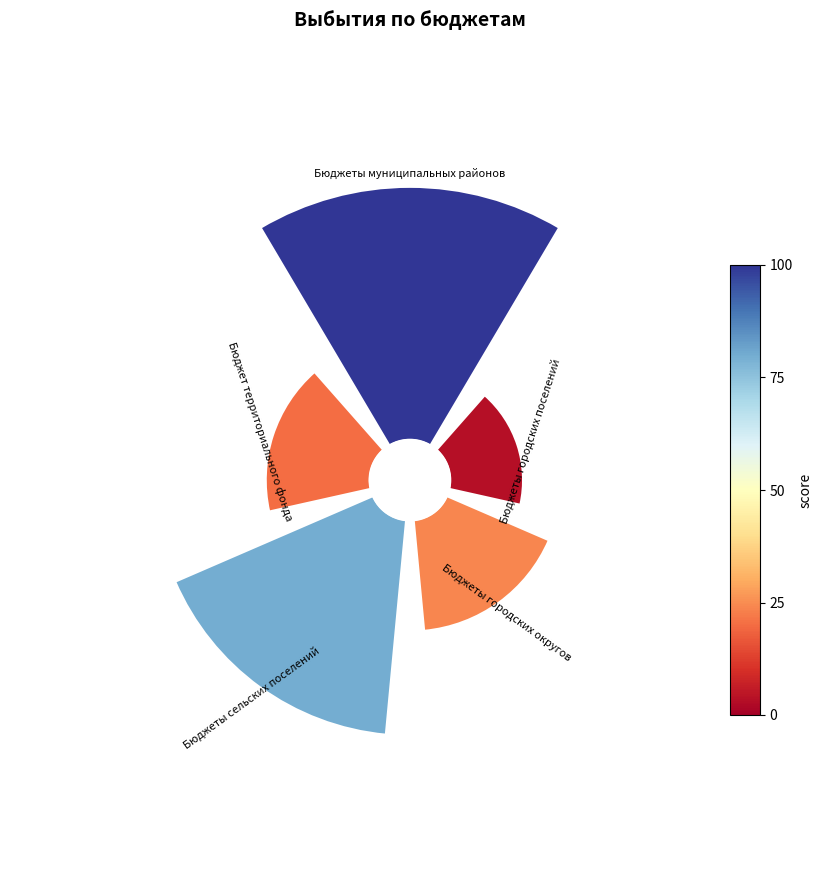

The 135° slice represents 15% of the pie. True or false?

True